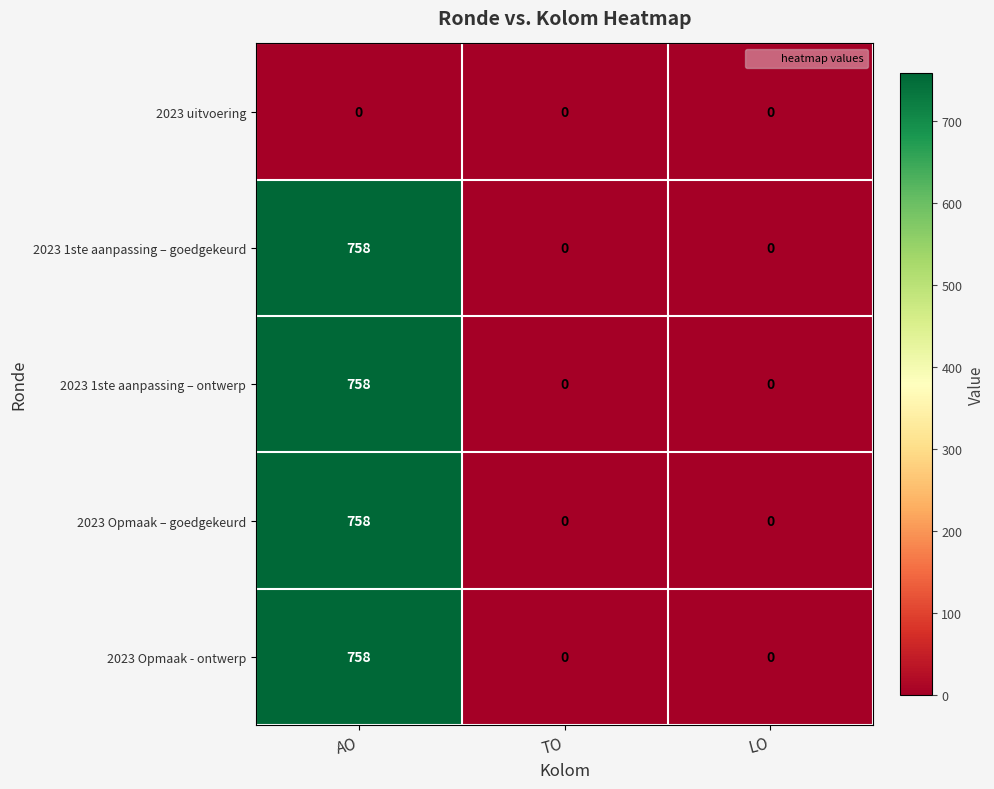

How many 2023 Opmaak - ontwerp values are between 0 and 758?

3